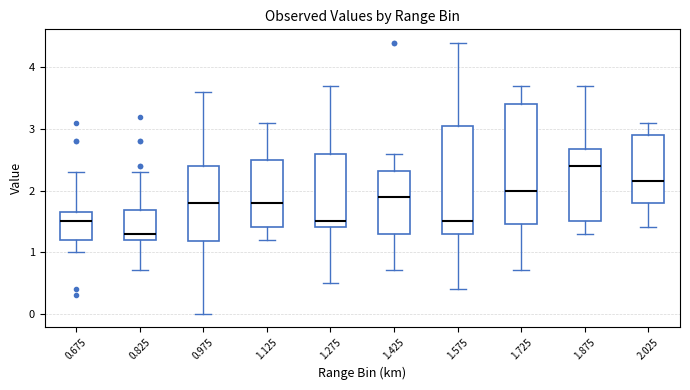

Reading left to right, transcribe this box plot: for each box, give where its median line is, the range the box spans, and where its two whiskers end, as read against the y-axis. The values are not printed on the chart, so give them approximately, as read against the axis.

0.675: median 1.5, box 1.2 to 1.7, whiskers 1.0 to 2.3
0.825: median 1.3, box 1.2 to 1.7, whiskers 0.7 to 2.3
0.975: median 1.8, box 1.2 to 2.4, whiskers 0.0 to 3.6
1.125: median 1.8, box 1.4 to 2.5, whiskers 1.2 to 3.1
1.275: median 1.5, box 1.4 to 2.6, whiskers 0.5 to 3.7
1.425: median 1.9, box 1.3 to 2.3, whiskers 0.7 to 2.6
1.575: median 1.5, box 1.3 to 3.1, whiskers 0.4 to 4.4
1.725: median 2.0, box 1.5 to 3.4, whiskers 0.7 to 3.7
1.875: median 2.4, box 1.5 to 2.7, whiskers 1.3 to 3.7
2.025: median 2.2, box 1.8 to 2.9, whiskers 1.4 to 3.1